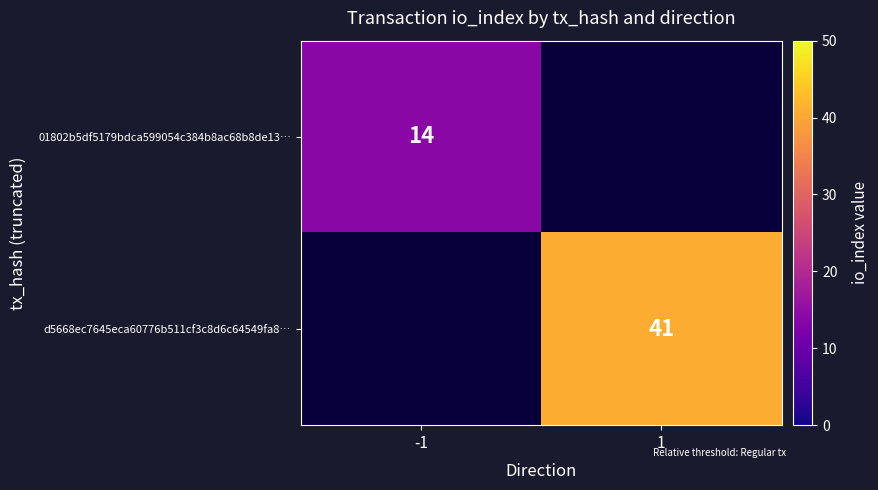

True or false: 01802b5df5179bdca599054c384b8ac68b8de13… has a value of 14 at -1.

True